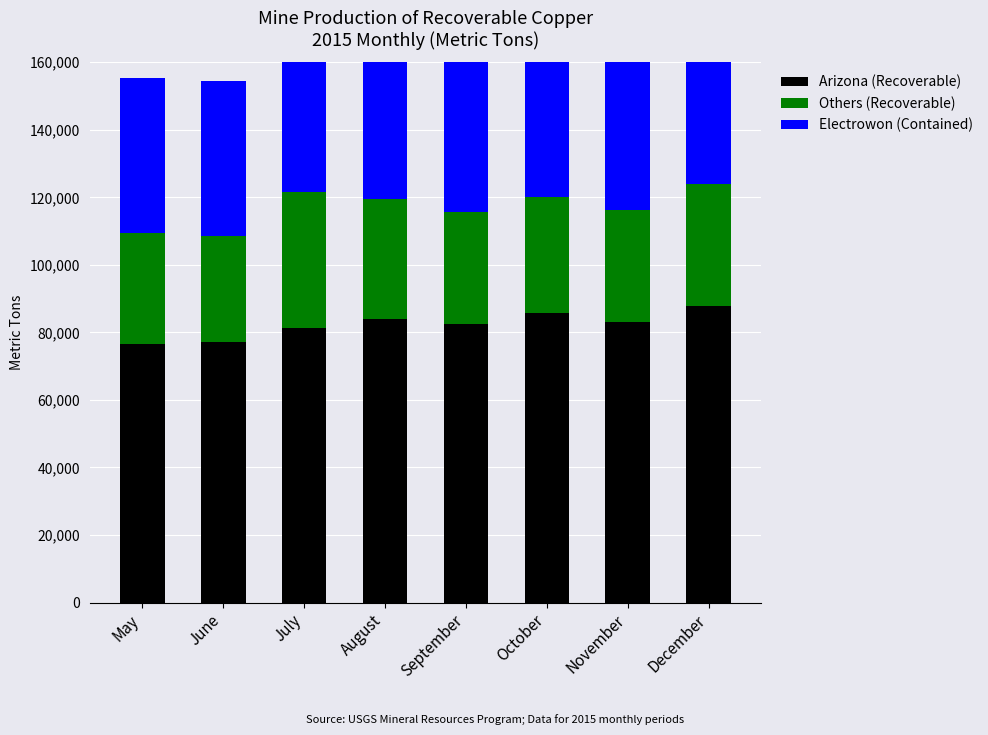

At which category is the sum across all series the highest?

December